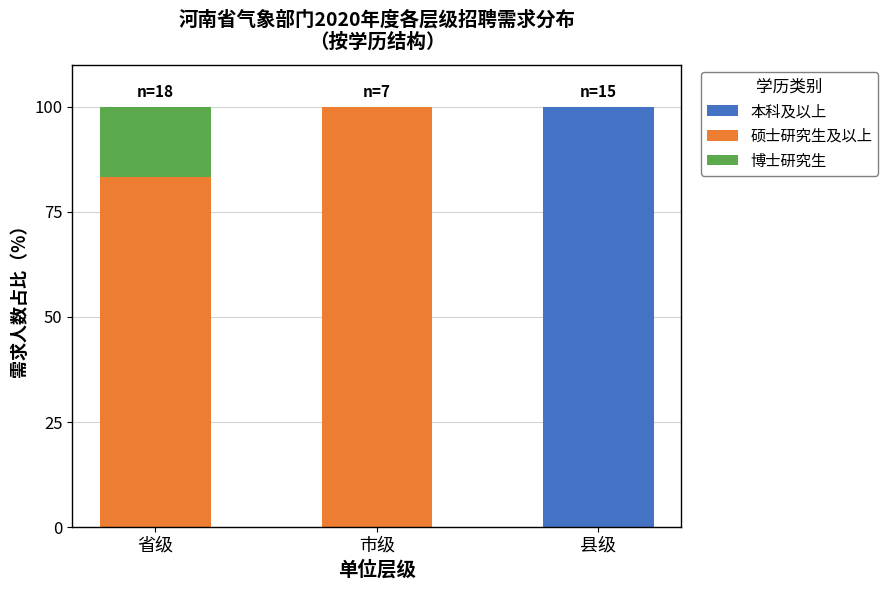

The 本科及以上 series shows 100.0 at 县级. True or false?

True